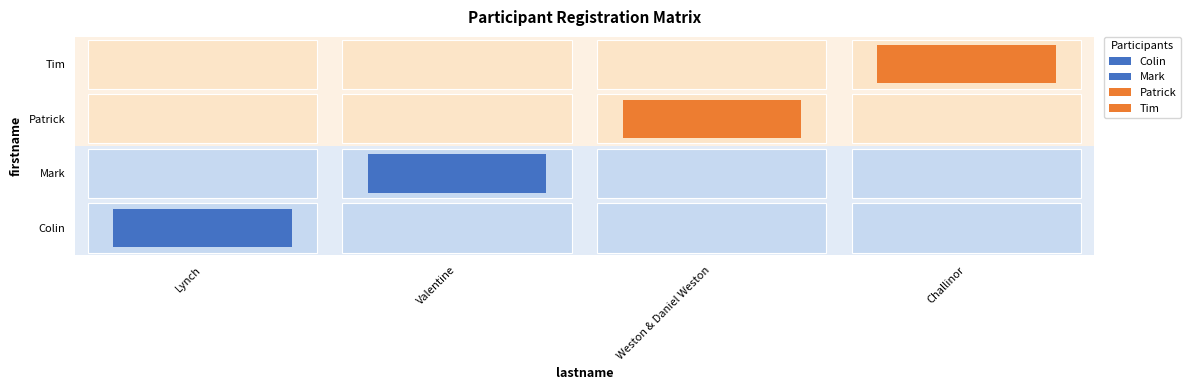

At which label is Mark closest to 0?

Colin